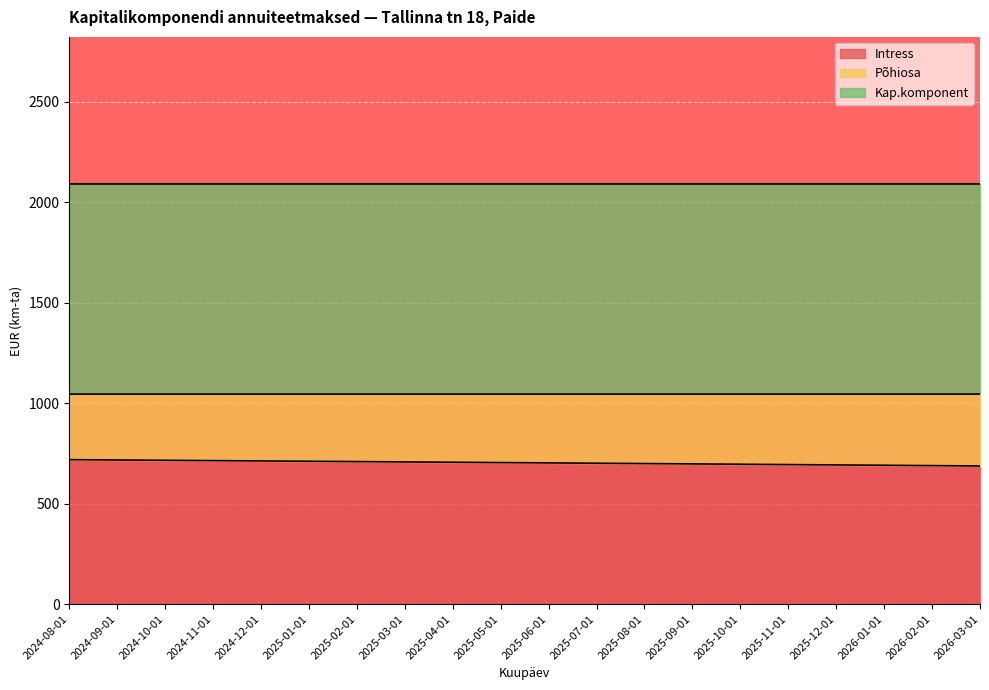

Is the value of Kap.komponent at 2025-08-01 greater than the value of Intress at 2025-08-01?

Yes